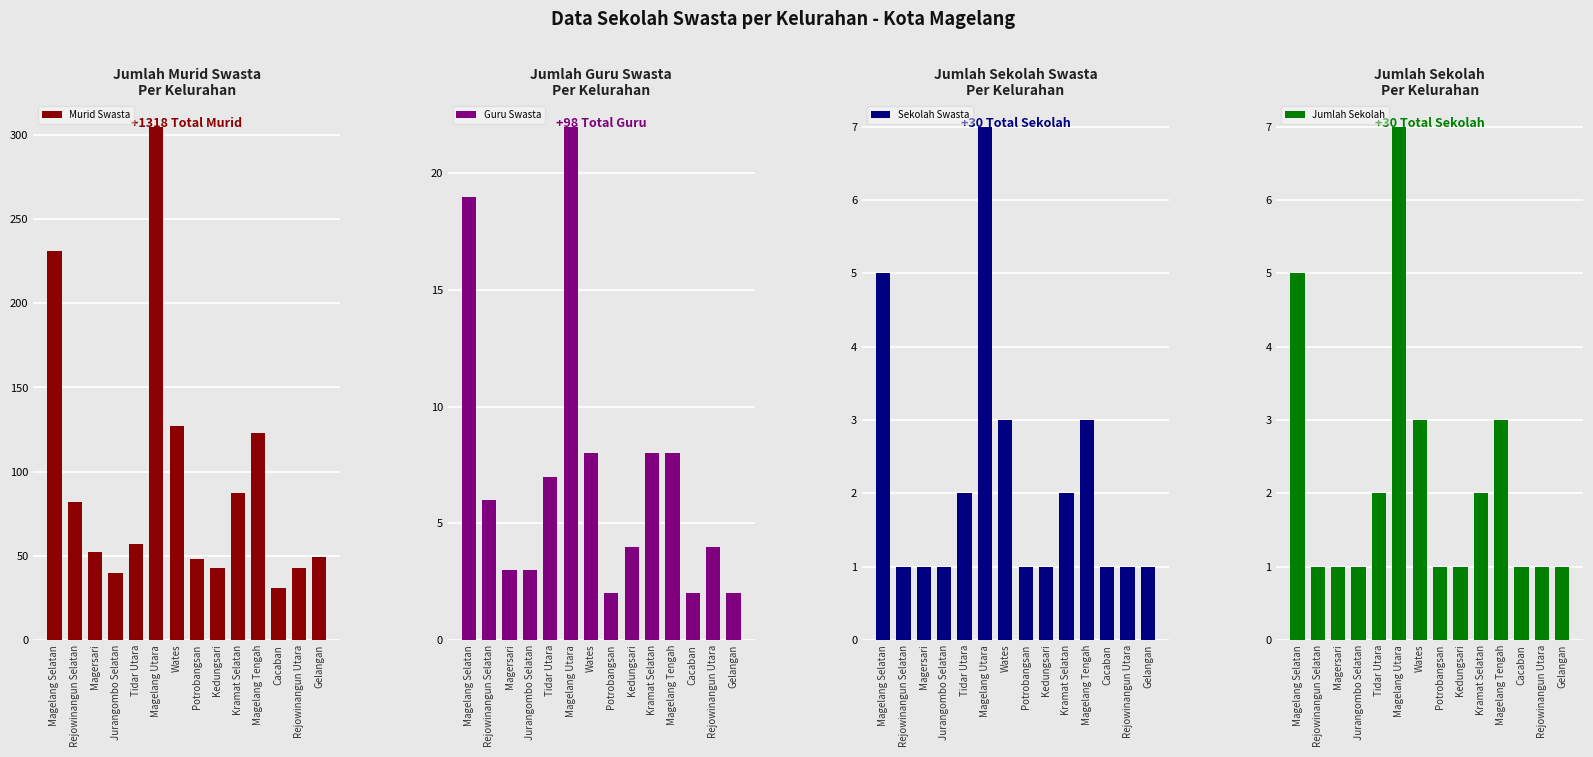

Which category has the lowest value in the Murid Swasta series?

Cacaban